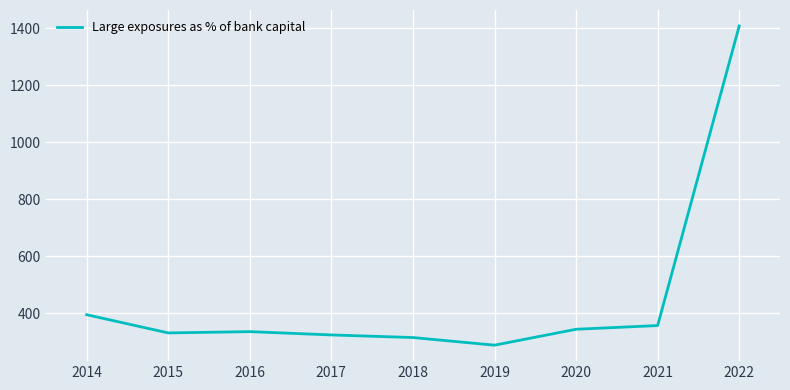

What is the minimum value shown in the chart?

287.7